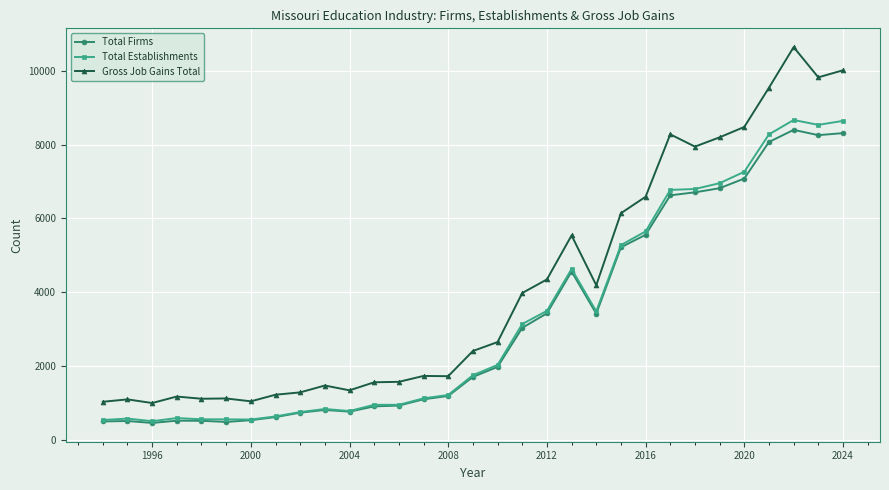

True or false: Gross Job Gains Total and Total Firms intersect in this chart.

False